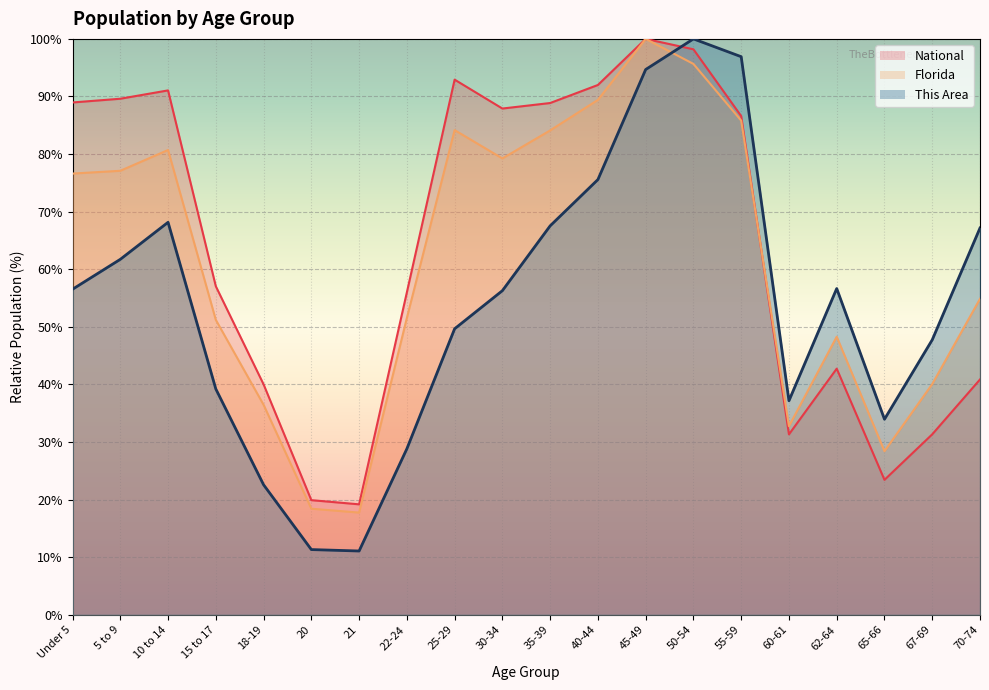

Where is the first local minimum for National?

21